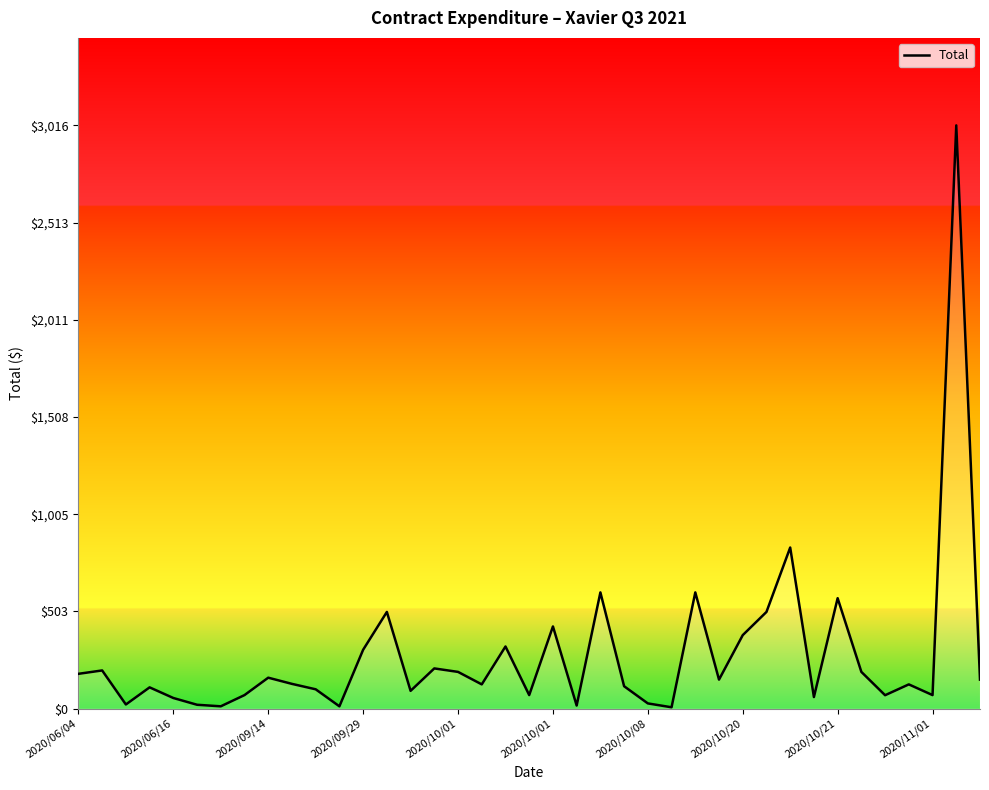

What is the difference between the maximum and minimum values?

3008.9